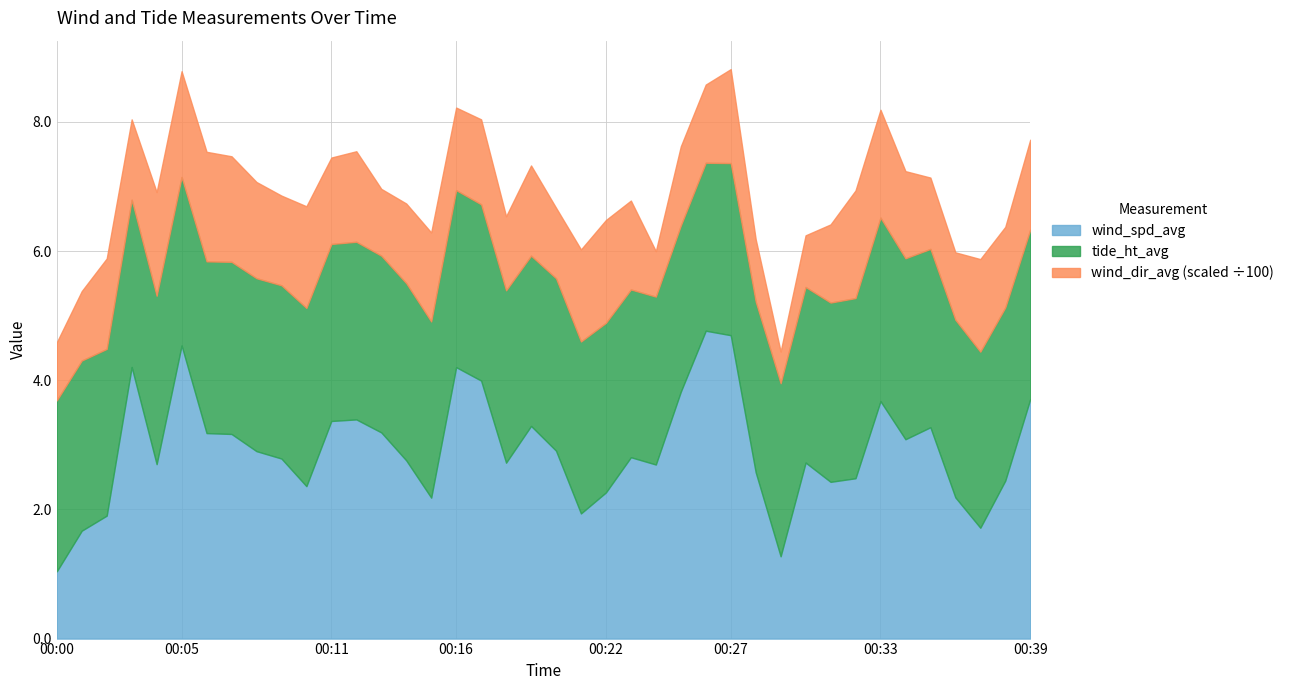

True or false: wind_spd_avg has more than 0 points higher than both neighbors.

True